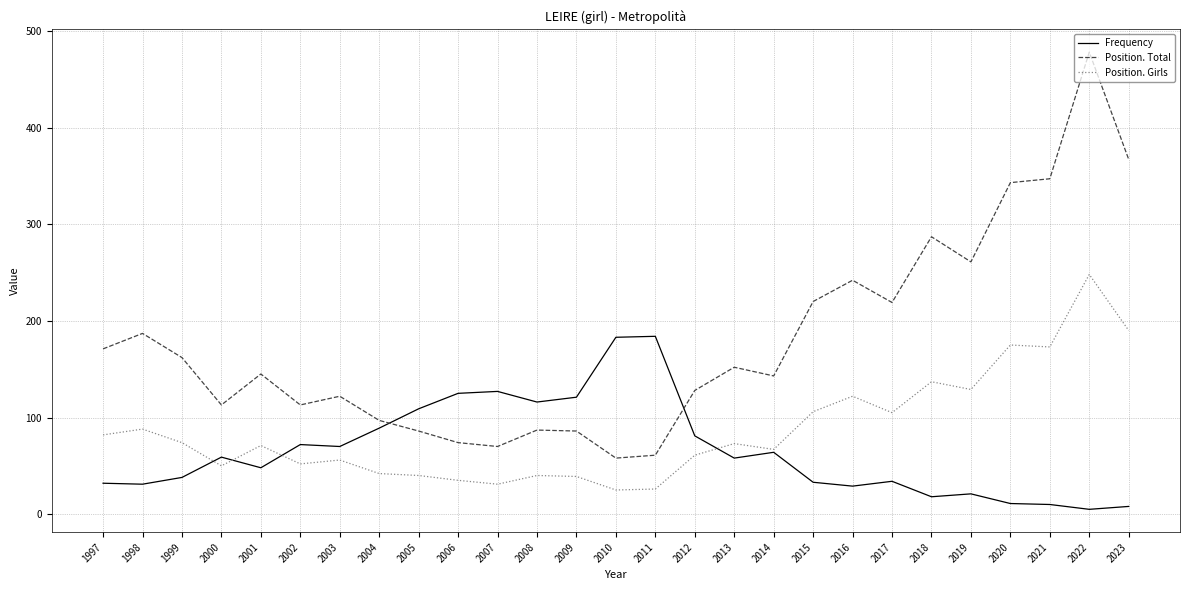

After their last crossing, which series has the higher values: Frequency or Position. Total?

Position. Total